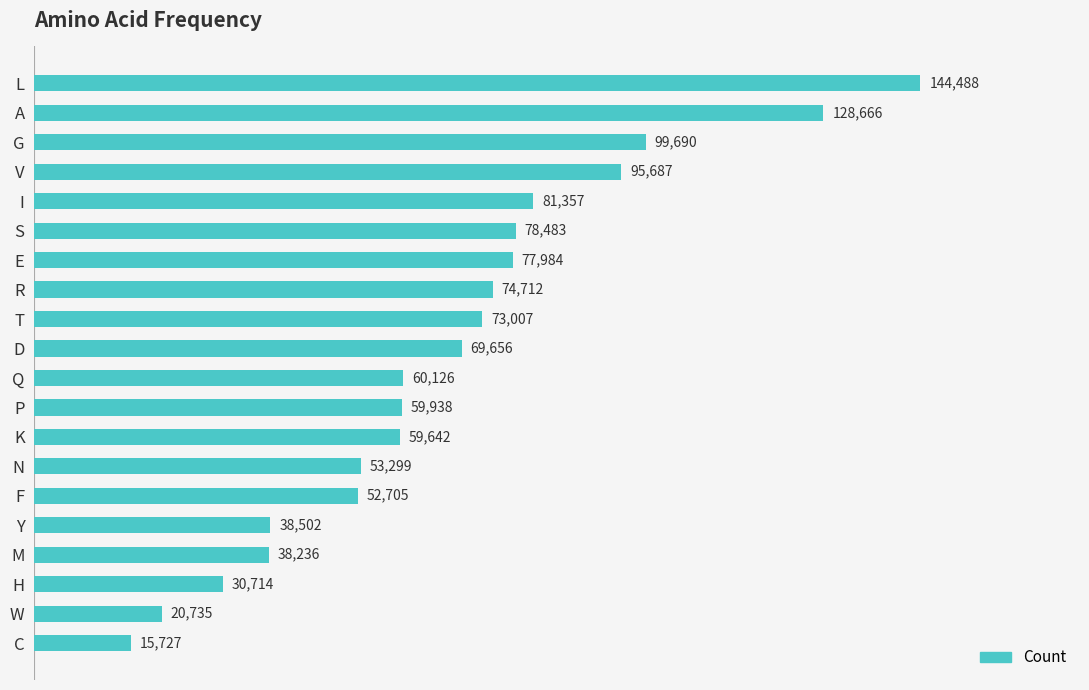

How many bars are there in total?

20